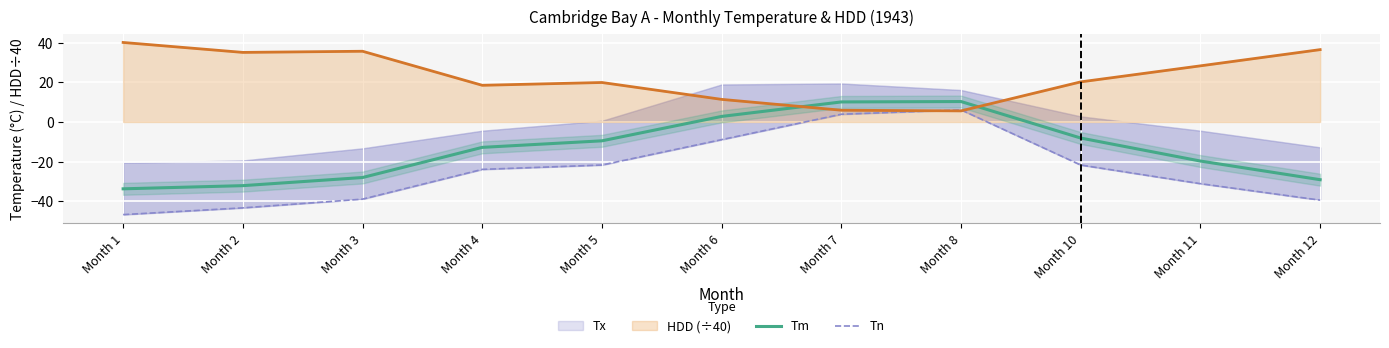

Where does the Tn series first go above -23?

Month 5